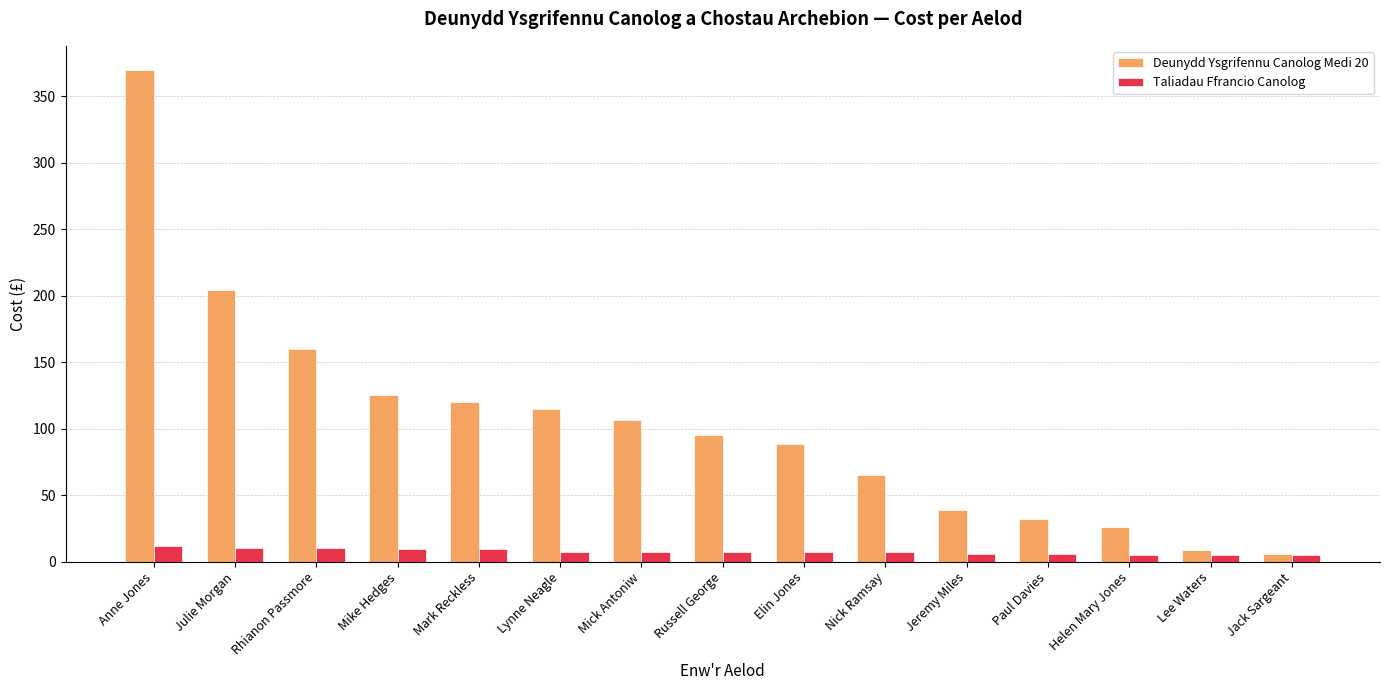

Where does the Taliadau Ffrancio Canolog series first go above 7?

Anne Jones